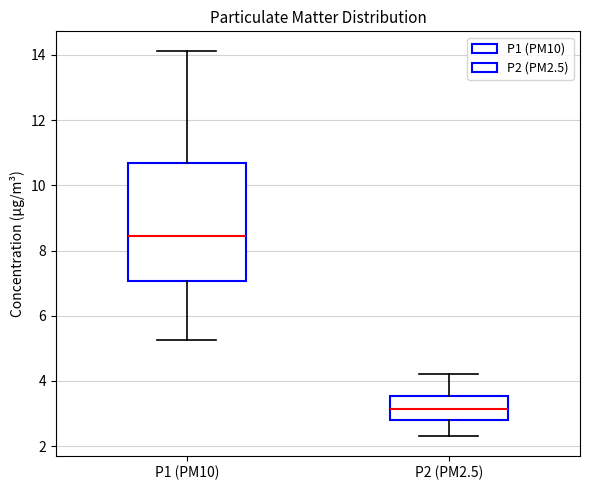

Which box's median line is the highest?

P1 (PM10)